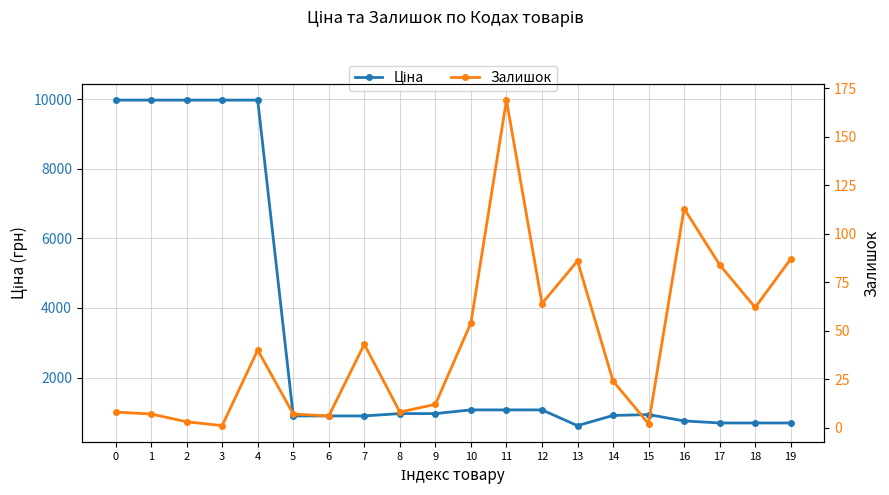

How many values in the Ціна series exceed 963?

10